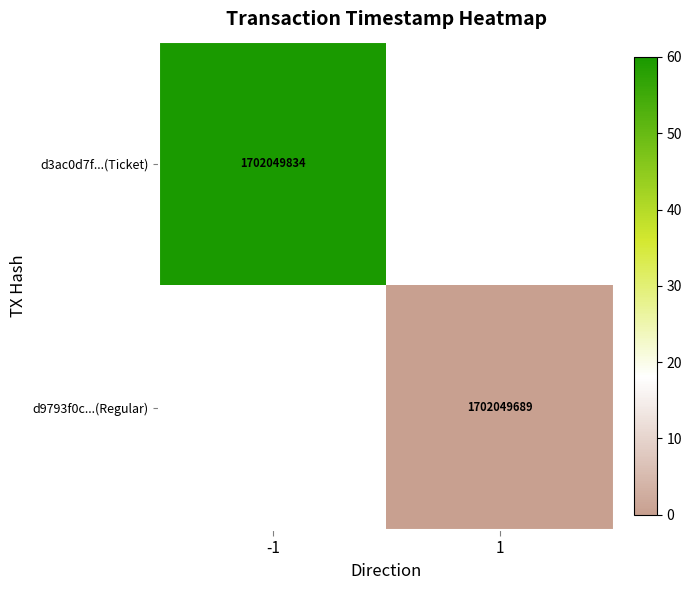

Is the value of d9793f0c...(Regular) at 1 greater than the value of d3ac0d7f...(Ticket) at -1?

No